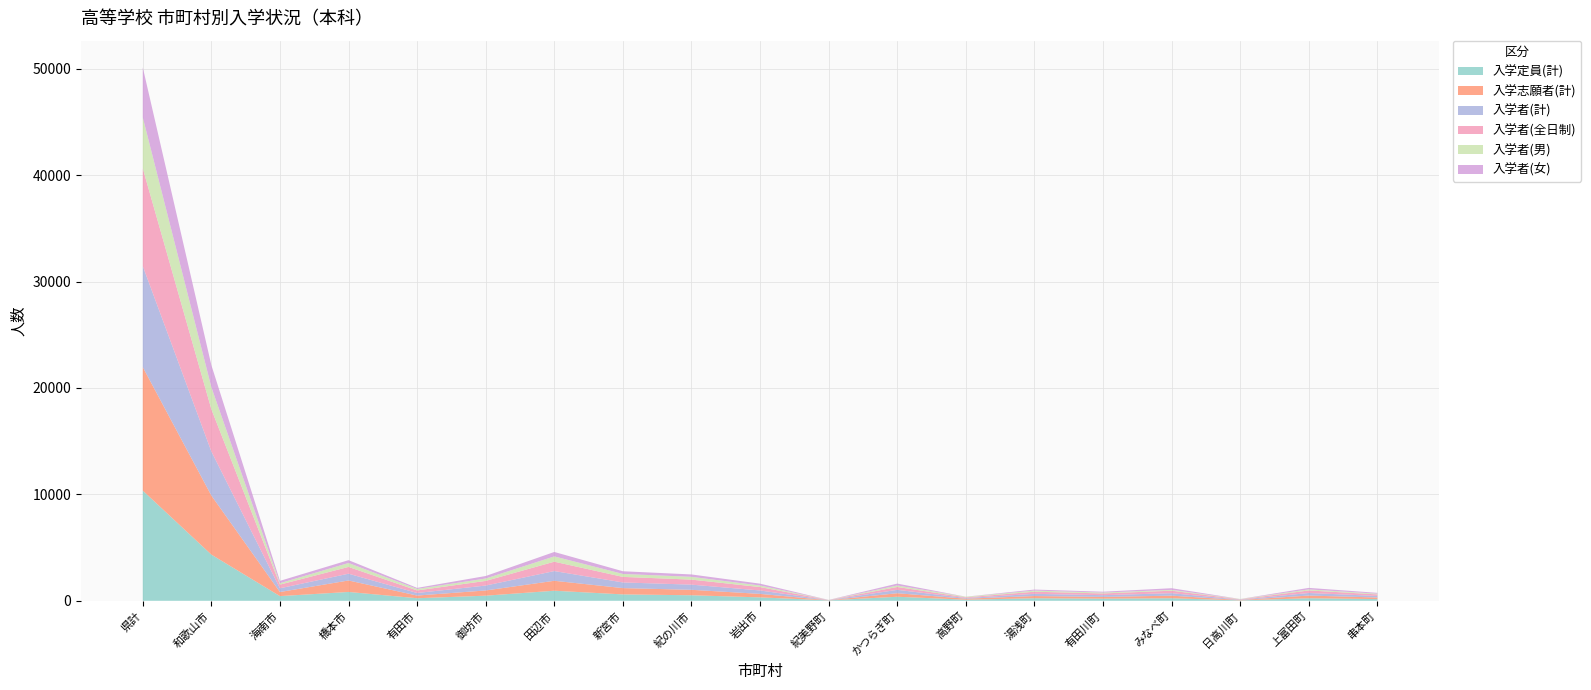

Reading right to left, list all the values displayed in this chart.

入学定員(計): 串本町=160	上富田町=240	日高川町=40	みなべ町=240	有田川町=200	湯浅町=240	高野町=100	かつらぎ町=380	紀美野町=40	岩出市=320	紀の川市=520	新宮市=600	田辺市=945	御坊市=480	有田市=240	橋本市=830	海南市=440	和歌山市=4340	県計=10355
入学志願者(計): 串本町=148	上富田町=252	日高川町=32	みなべ町=242	有田川町=164	湯浅町=208	高野町=96	かつらぎ町=331	紀美野町=11	岩出市=329	紀の川市=511	新宮市=592	田辺市=934	御坊市=491	有田市=252	橋本市=1079	海南市=383	和歌山市=5551	県計=11606
入学者(計): 串本町=146	上富田町=240	日高川町=32	みなべ町=233	有田川町=163	湯浅町=204	高野町=63	かつらぎ町=317	紀美野町=11	岩出市=320	紀の川市=486	新宮市=531	田辺市=914	御坊市=461	有田市=240	橋本市=636	海南市=351	和歌山市=4142	県計=9490
入学者(全日制): 串本町=146	上富田町=240	日高川町=32	みなべ町=233	有田川町=163	湯浅町=200	高野町=63	かつらぎ町=270	紀美野町=11	岩出市=320	紀の川市=472	新宮市=522	田辺市=880	御坊市=436	有田市=240	橋本市=636	海南市=346	和歌山市=3973	県計=9183
入学者(男): 串本町=67	上富田町=99	日高川町=28	みなべ町=79	有田川町=82	湯浅町=106	高野町=58	かつらぎ町=140	紀美野町=8	岩出市=146	紀の川市=264	新宮市=278	田辺市=498	御坊市=226	有田市=142	橋本市=370	海南市=135	和歌山市=2068	県計=4794
入学者(女): 串本町=79	上富田町=141	日高川町=4	みなべ町=154	有田川町=81	湯浅町=98	高野町=5	かつらぎ町=177	紀美野町=3	岩出市=174	紀の川市=222	新宮市=253	田辺市=416	御坊市=235	有田市=98	橋本市=266	海南市=216	和歌山市=2074	県計=4696